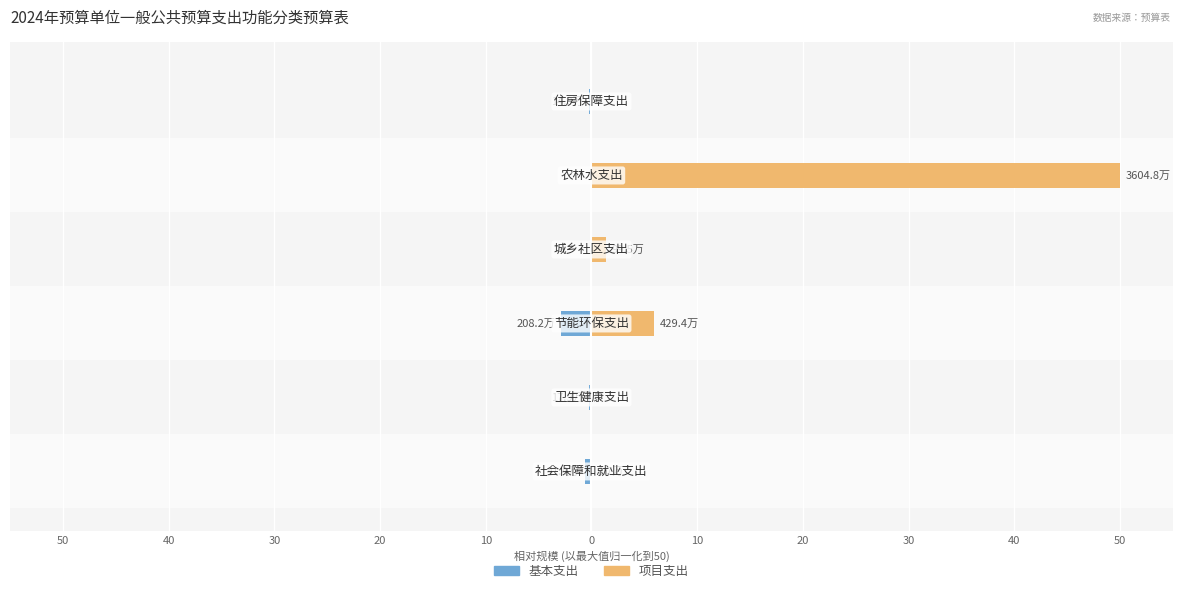

How many distinct data groups are displayed?

2